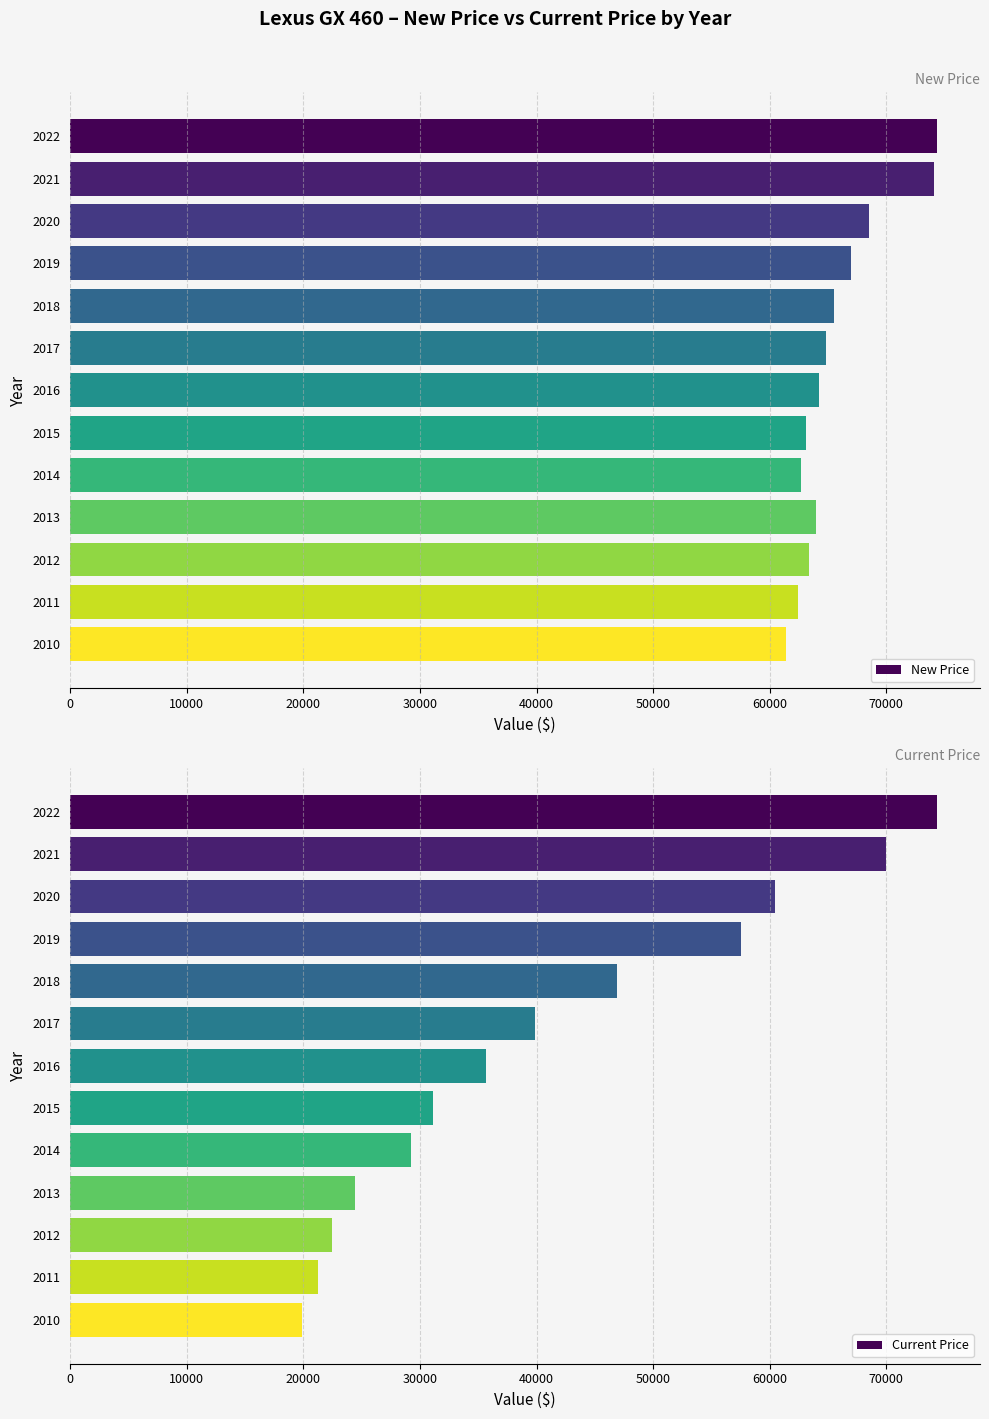

Are the bars grouped side by side (vs. stacked)?

Yes